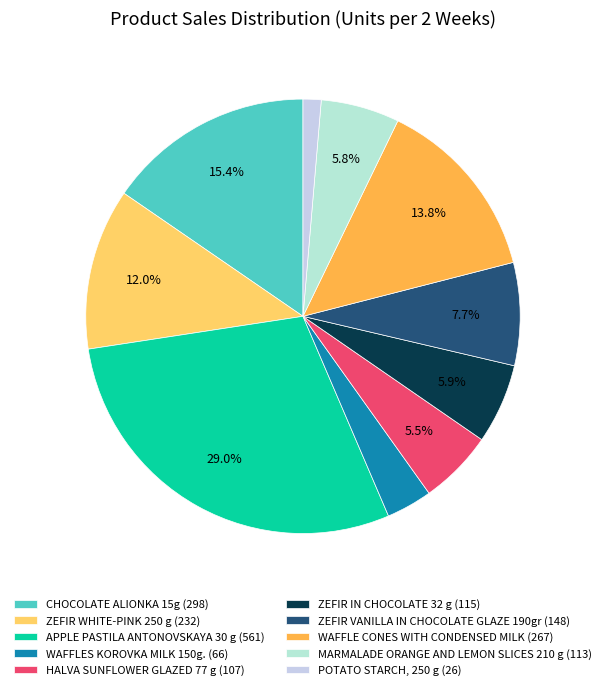

Is there any slice that represents more than half of the pie?

No